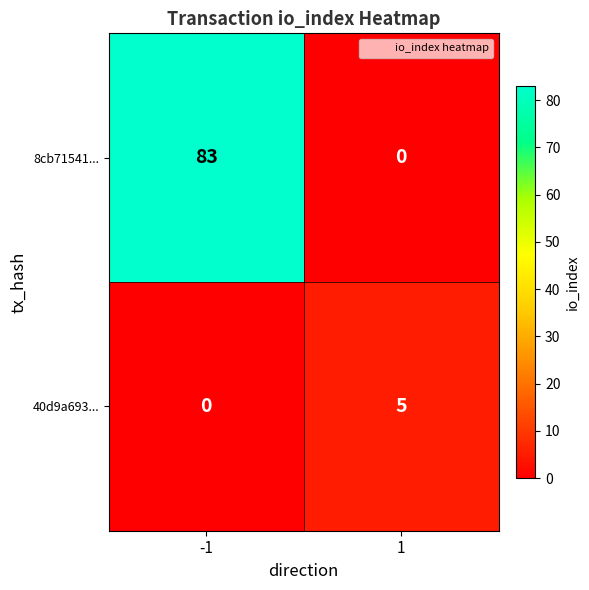

The 8cb71541... series shows 0 at 1. True or false?

True